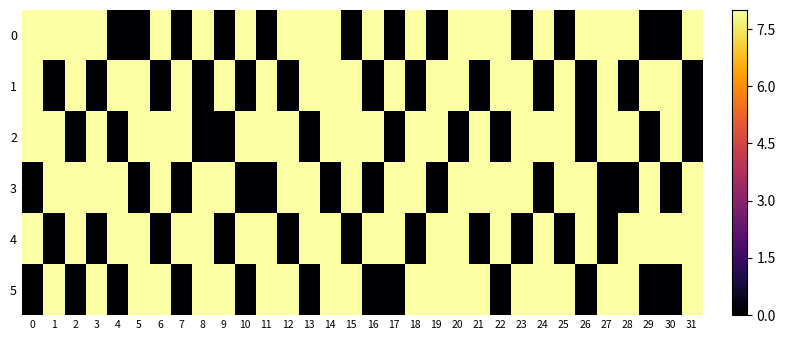

What is the total value across all series at 25?

32